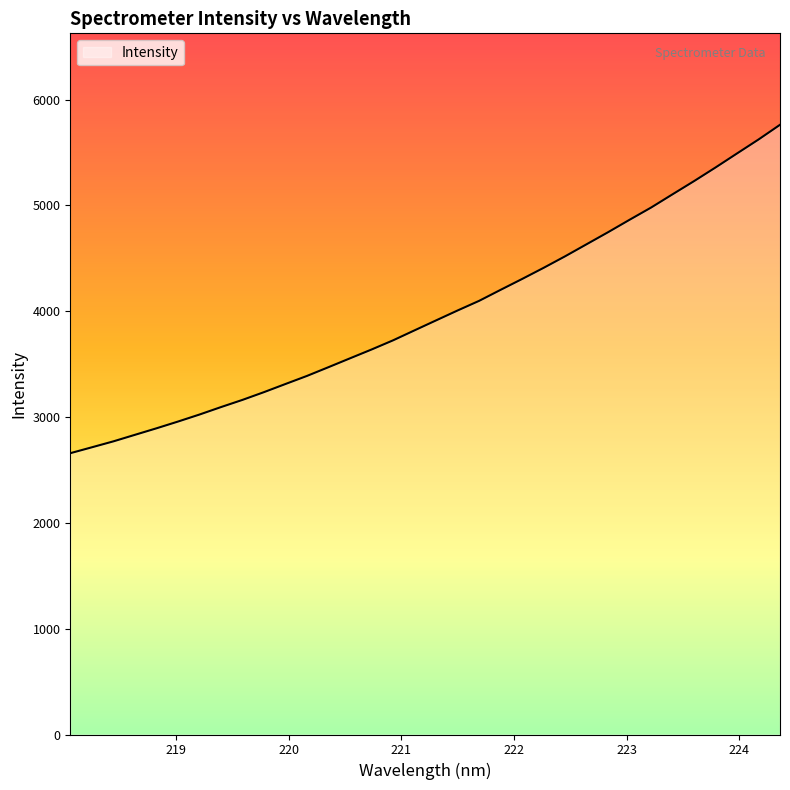

What is the minimum value shown in the chart?

2658.5